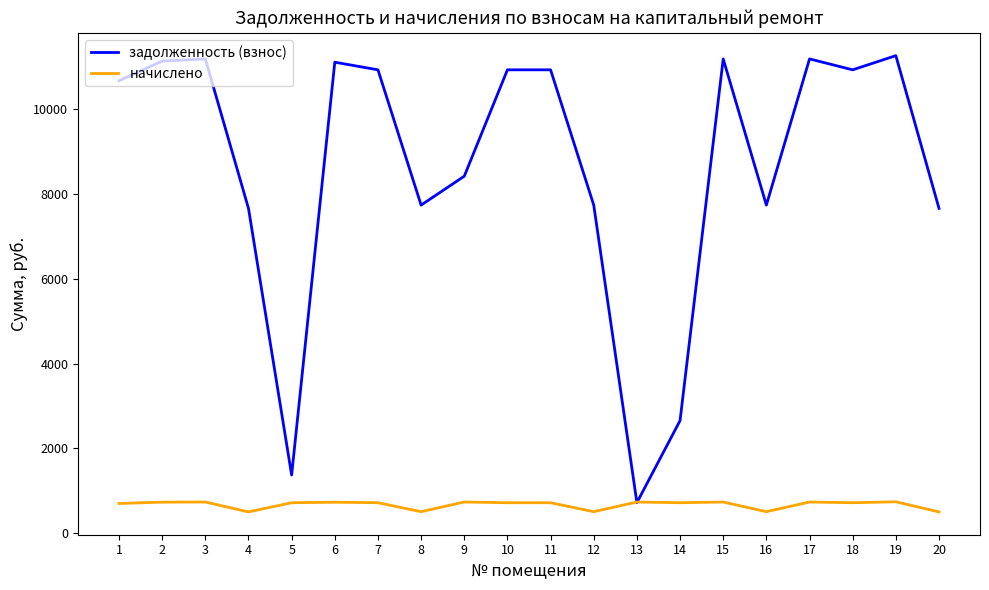

What is the sum of all начислено values?

13509.6